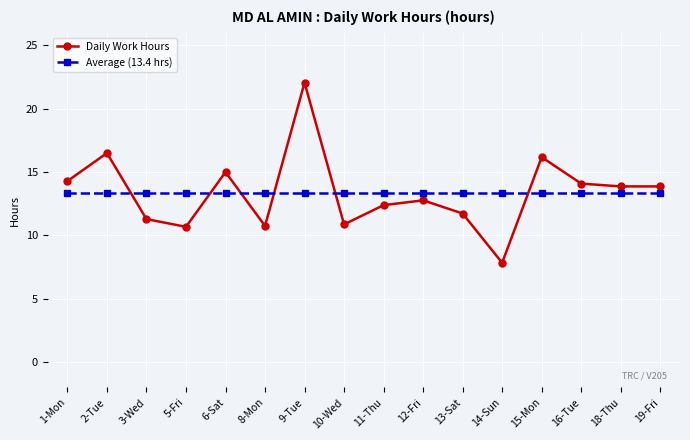

What position from the right is 12-Fri?

7